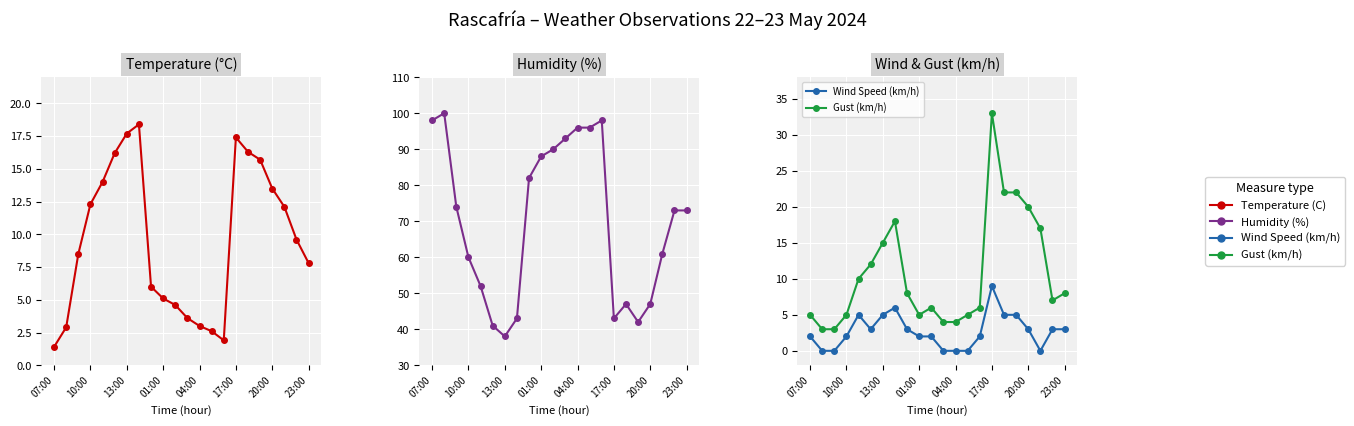

True or false: Temperature (C) and Humidity (%) cross at least once.

False